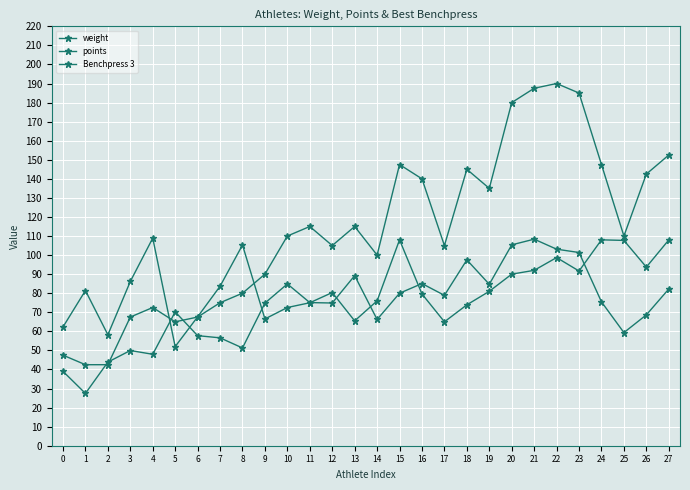

True or false: weight has a value of 114.4 at 9.

False